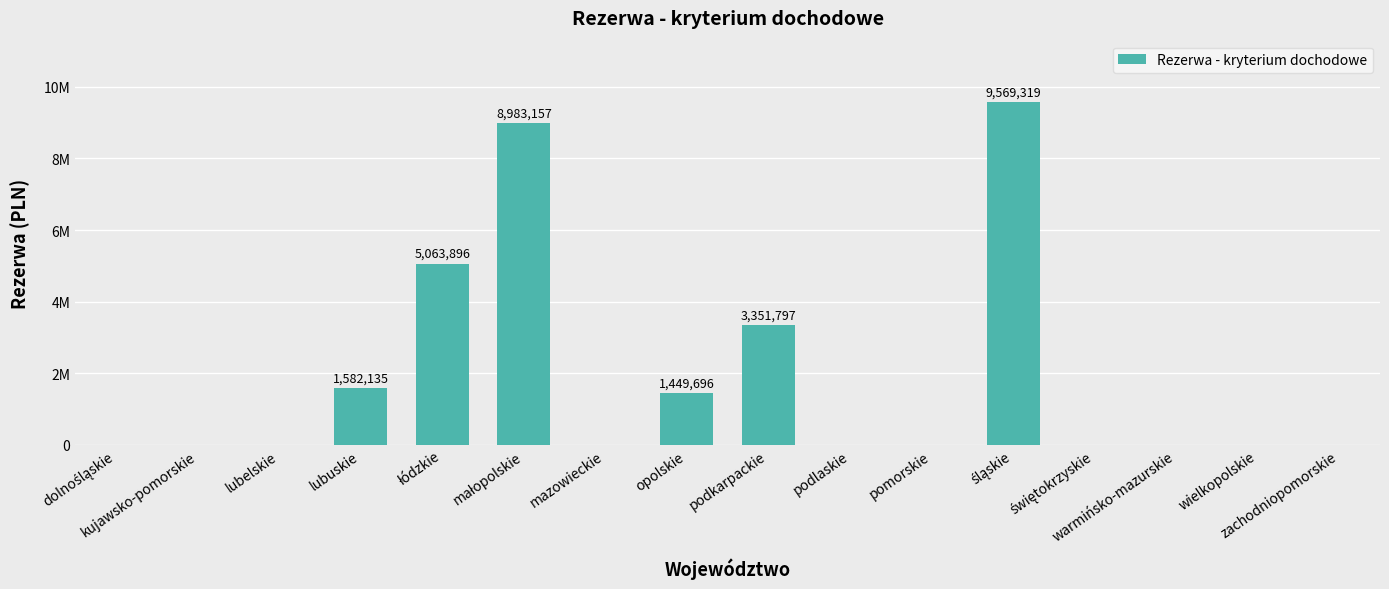

Are the bars horizontal?

No